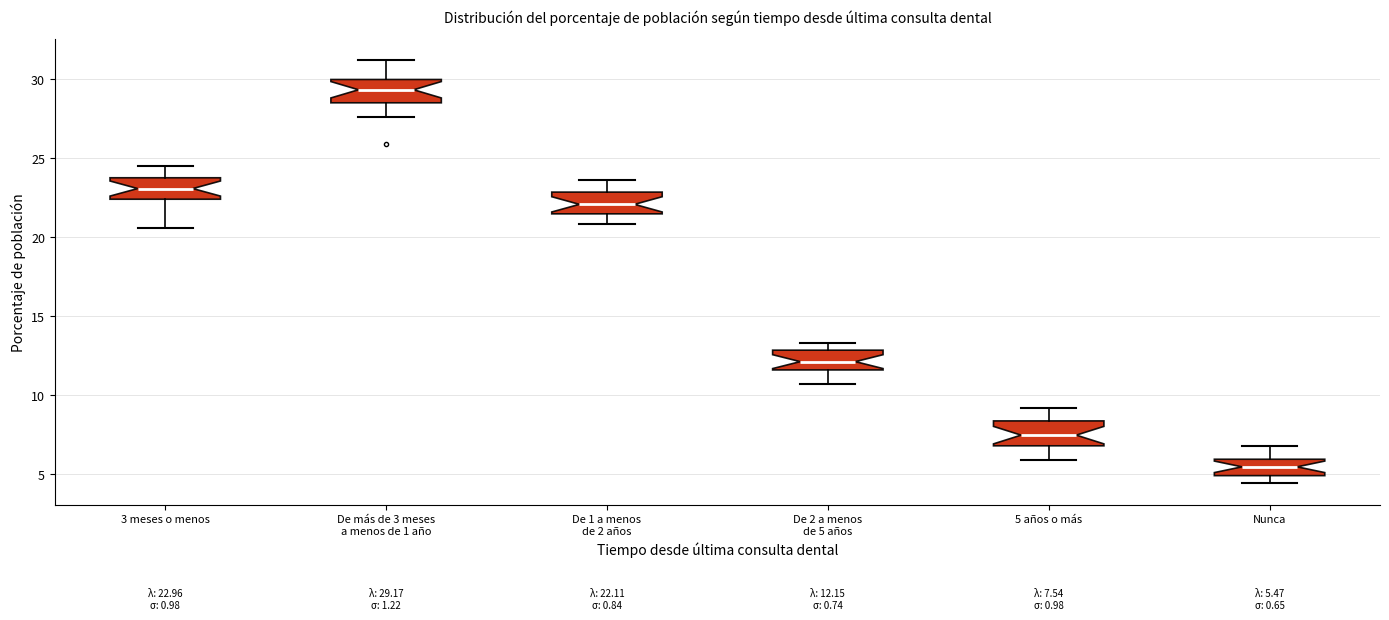

Which box's median line is the highest?

De más de 3 meses a menos de 1 año